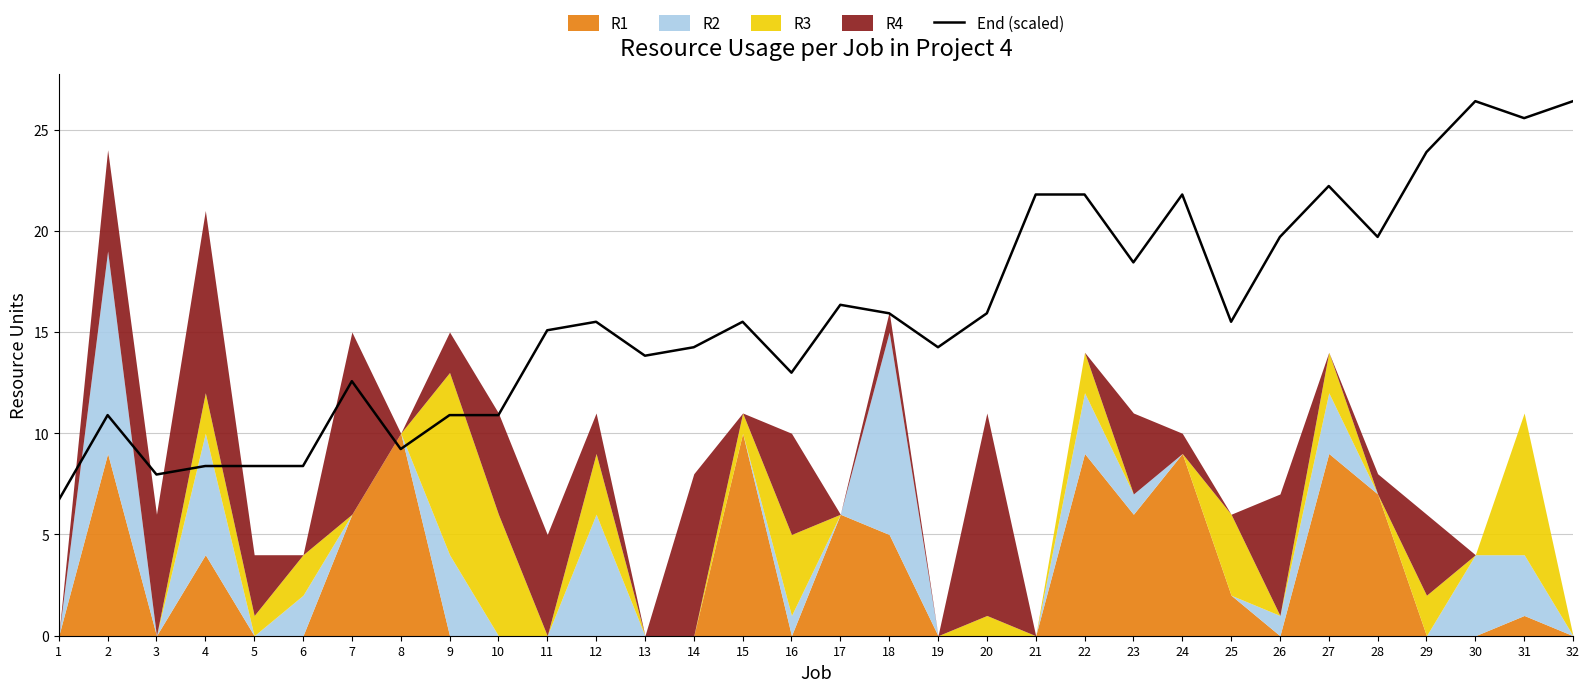

What is the difference between the maximum and second lowest values?

18.4